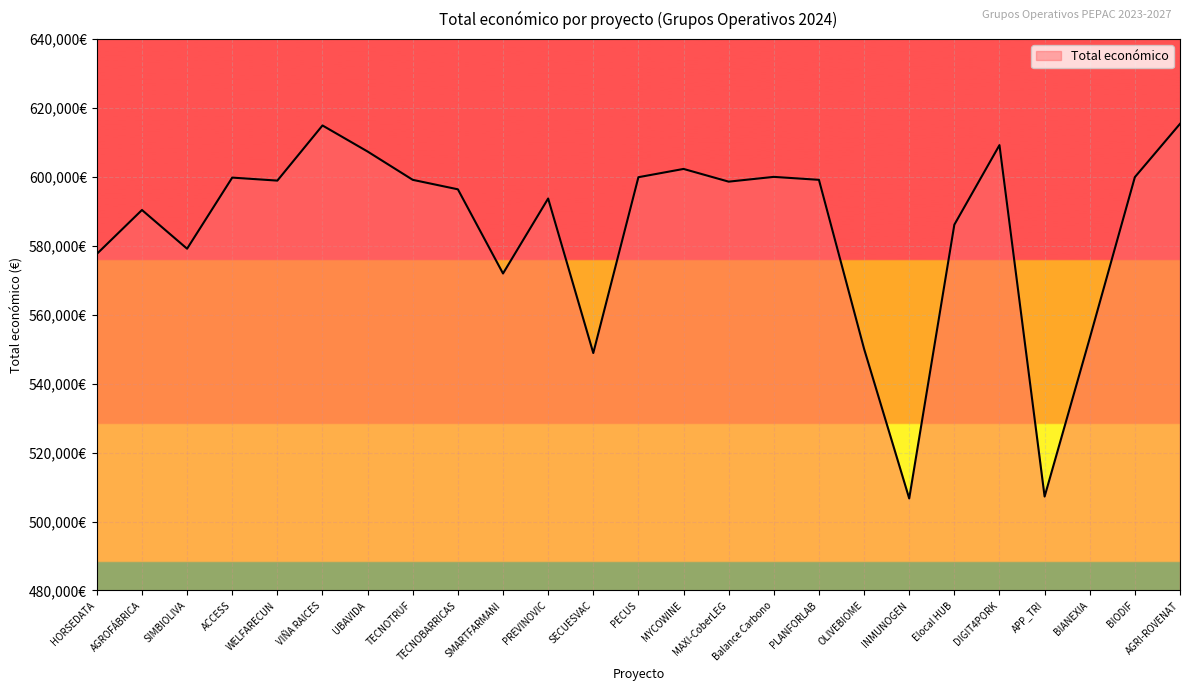

At which category does the data reach its first local peak?

AGROFÁBRICA